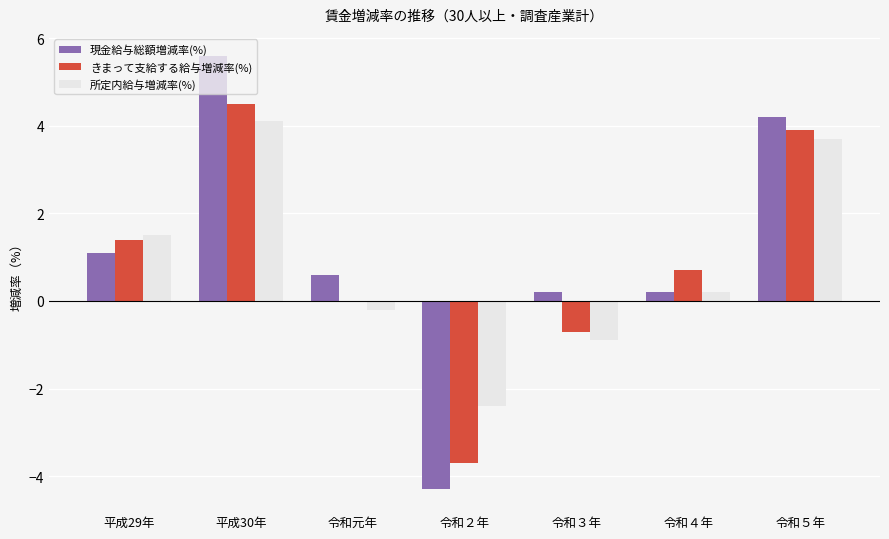

Which series has the largest range (max minus min)?

現金給与総額増減率(%)